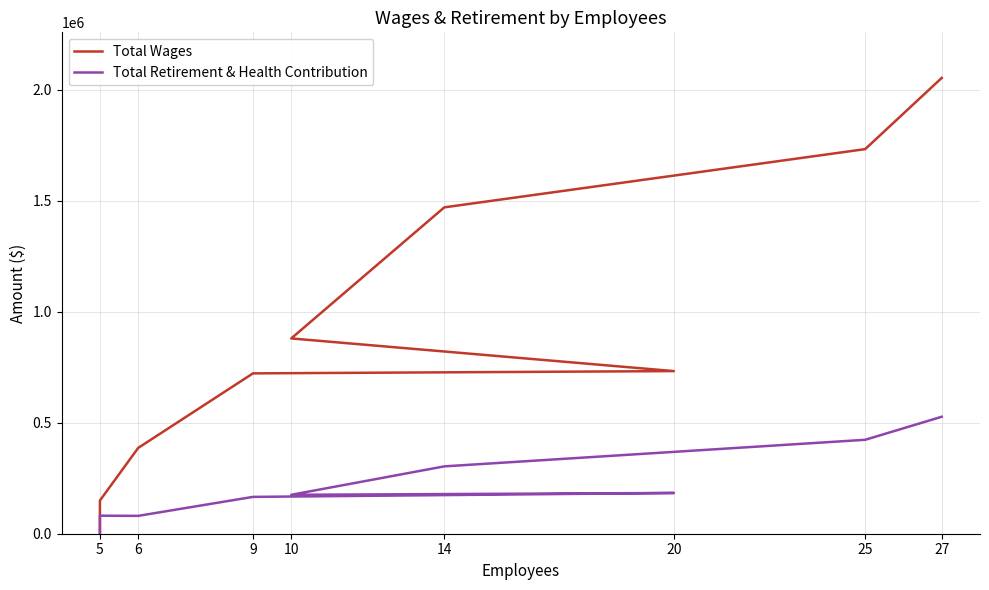

Is it true that Total Wages equals 210772 at 5?

False